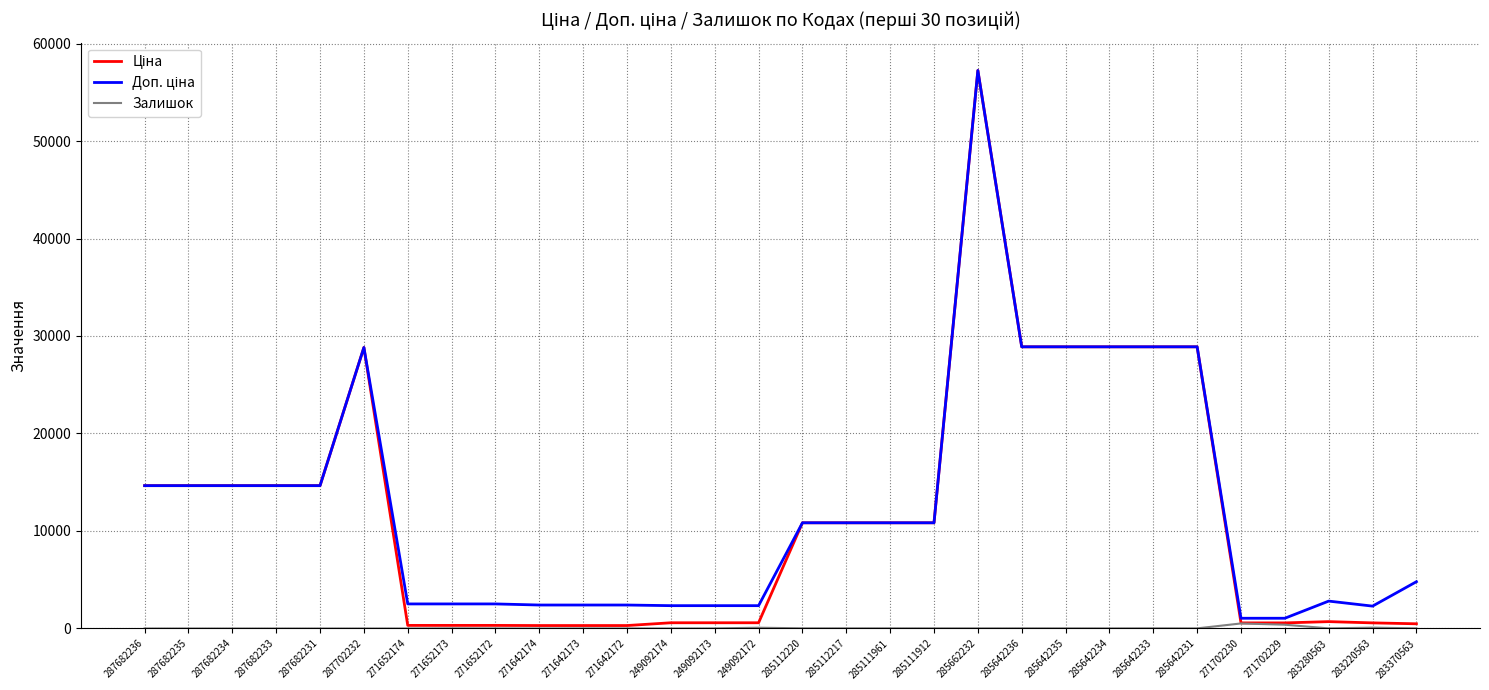

What is the greatest value displayed?

57235.5